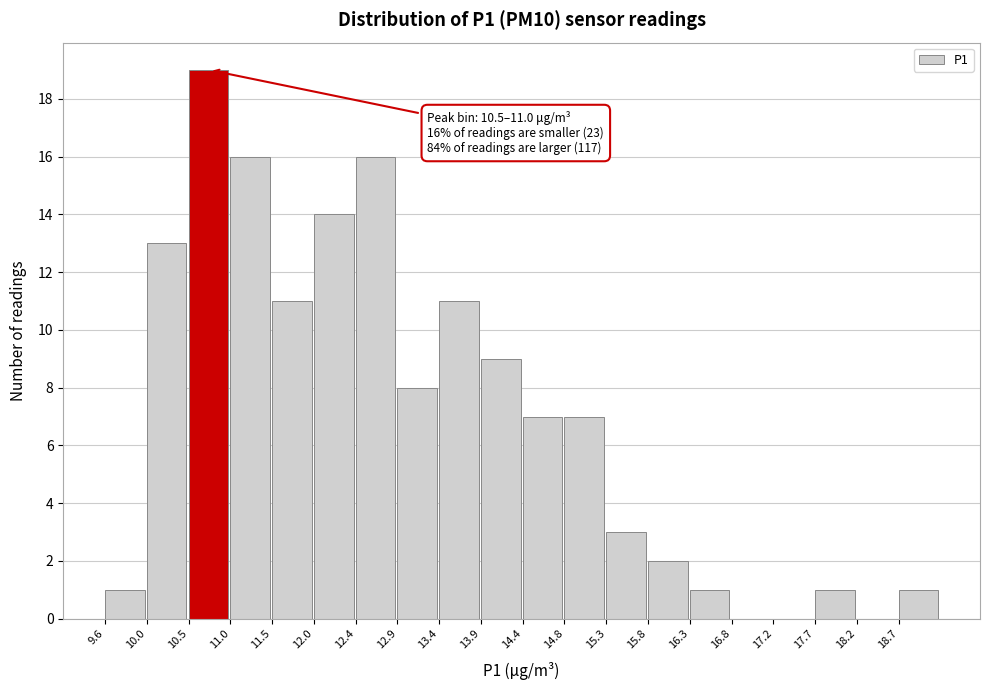

Over which range of the x-axis is the bar tallest?

10.55 to 11.00